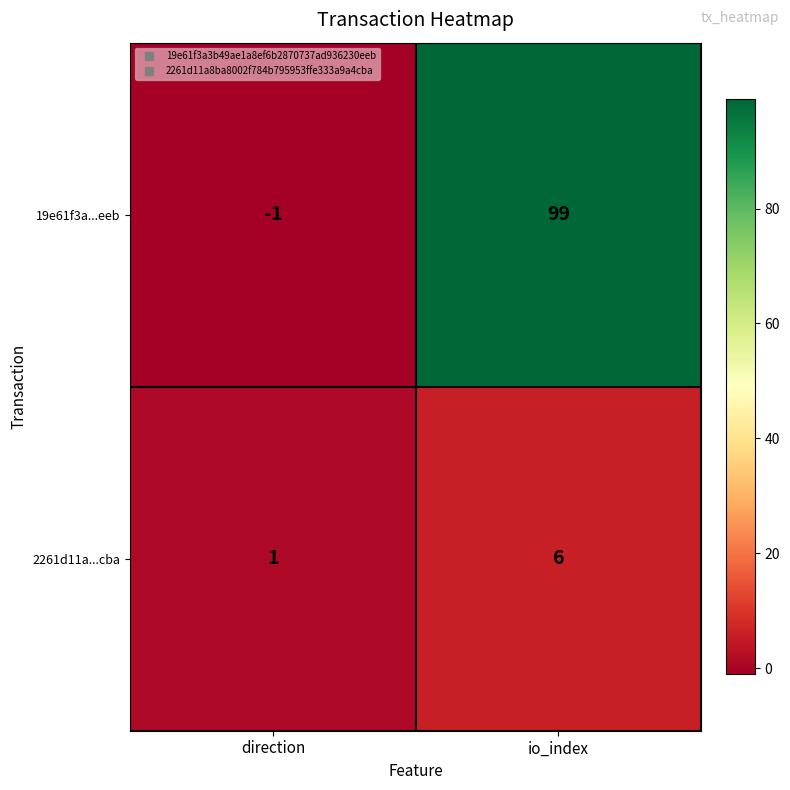

How many values in the 2261d11a...cba series are below 6?

1